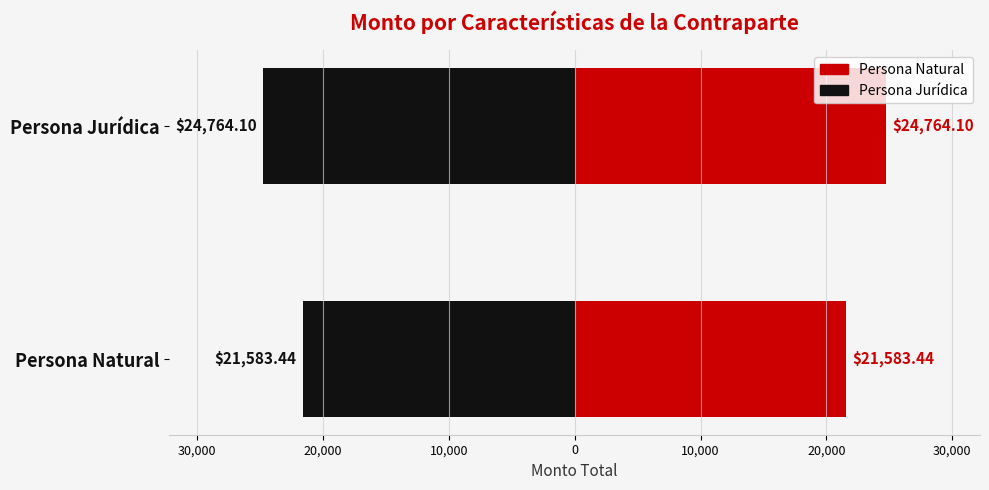

List the series in order of their peak value, highest first.

Persona Natural, Persona Jurídica